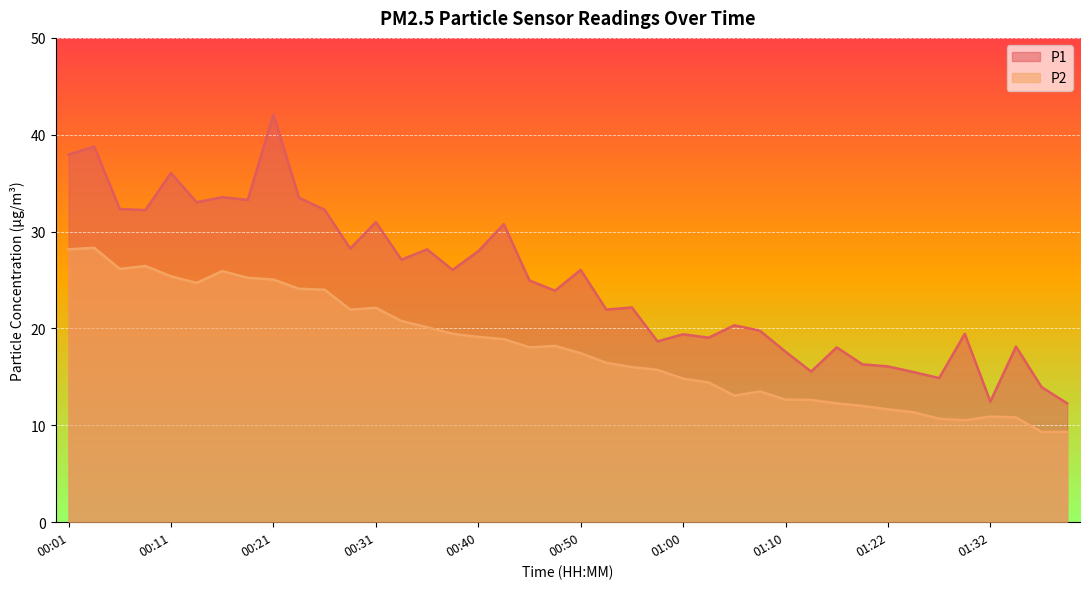

At which label does P1 reach its minimum?

01:39